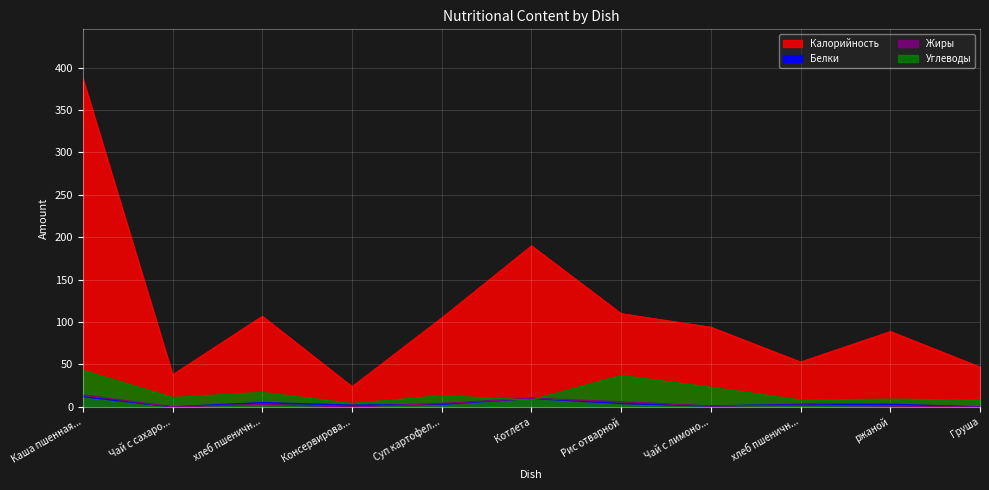

True or false: Углеводы has more than 1 interior local peaks.

True